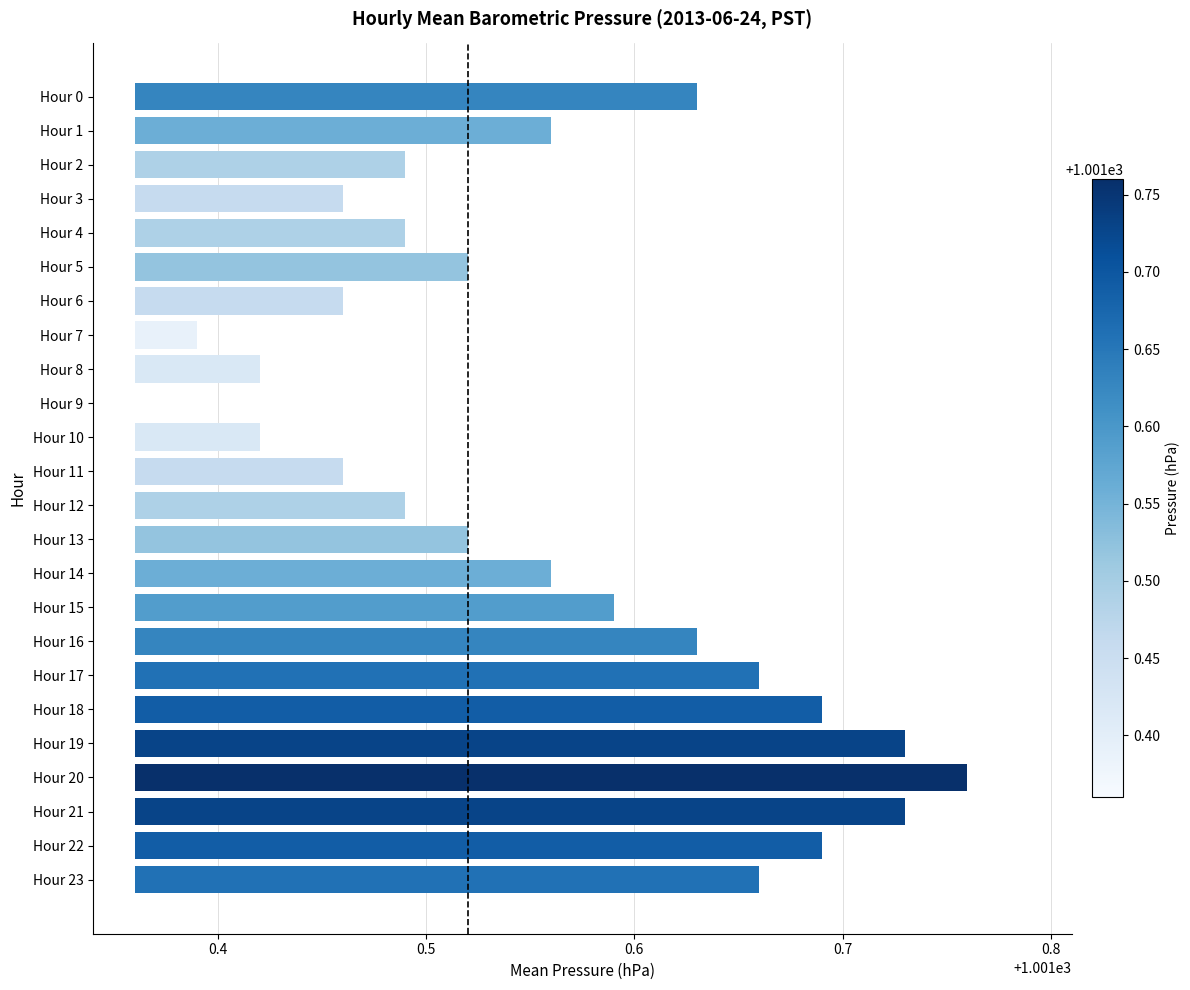

What position from the right is 0.7?

20